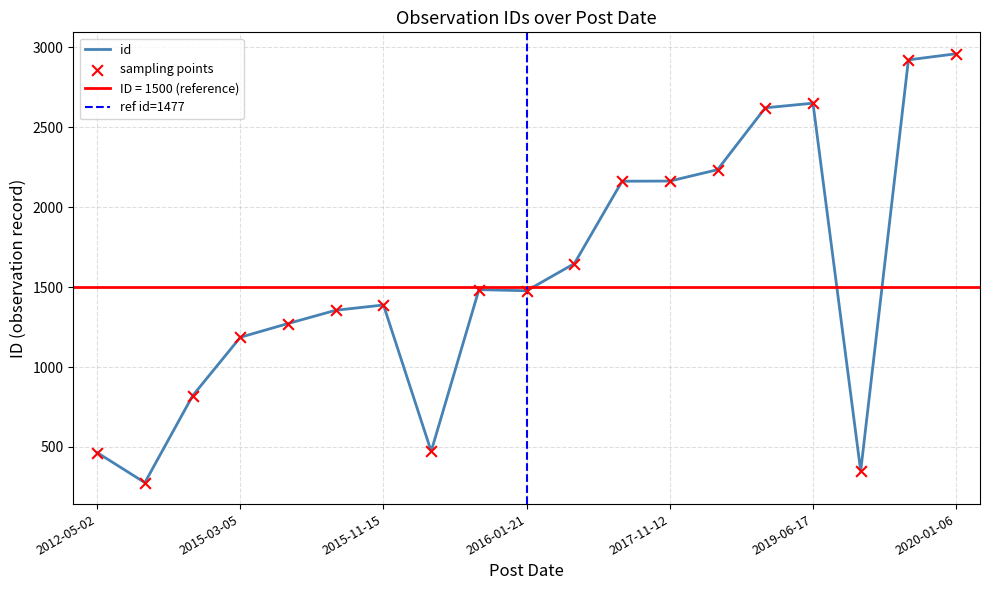

Approximately how many times larger is the value at 2014-05-30 compared to 2015-10-28?

0.2